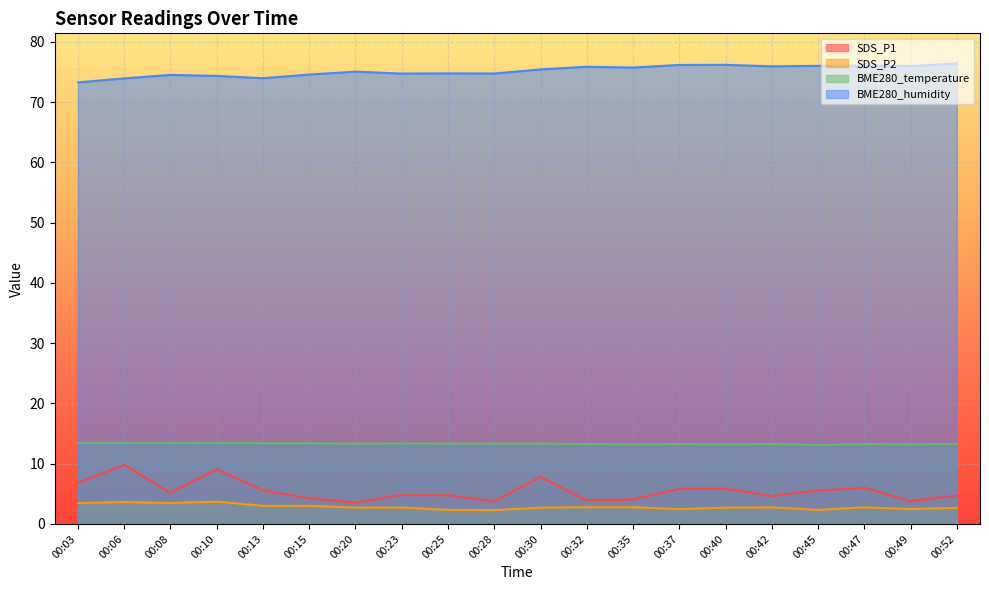

The value of SDS_P1 at 00:20 is 1.2. True or false?

False